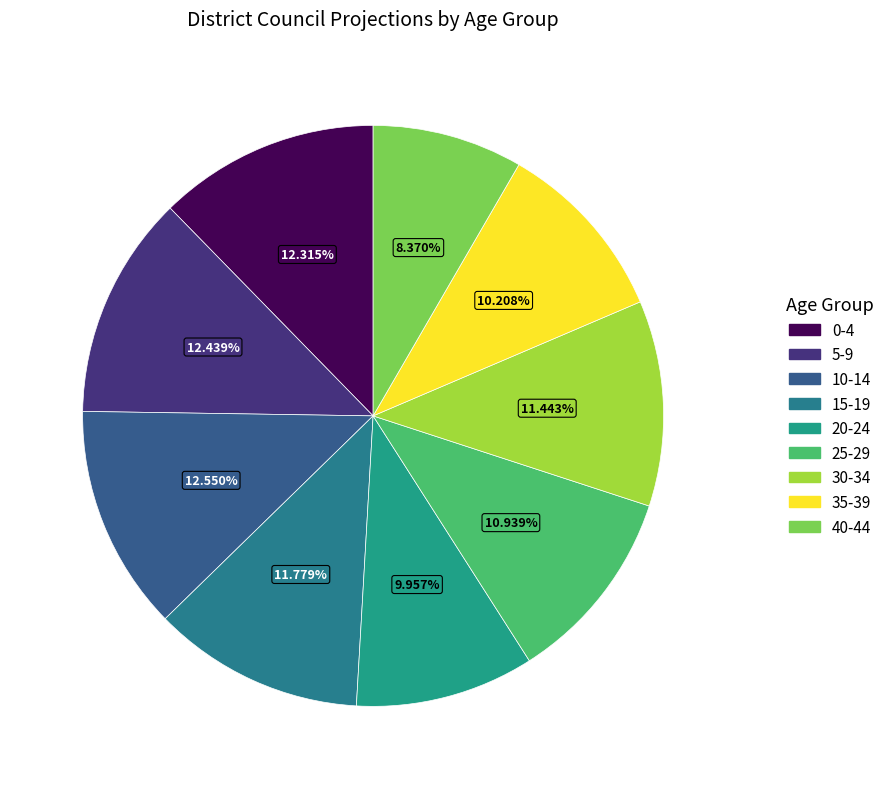

Does 5-9 account for over 50% of the chart?

No